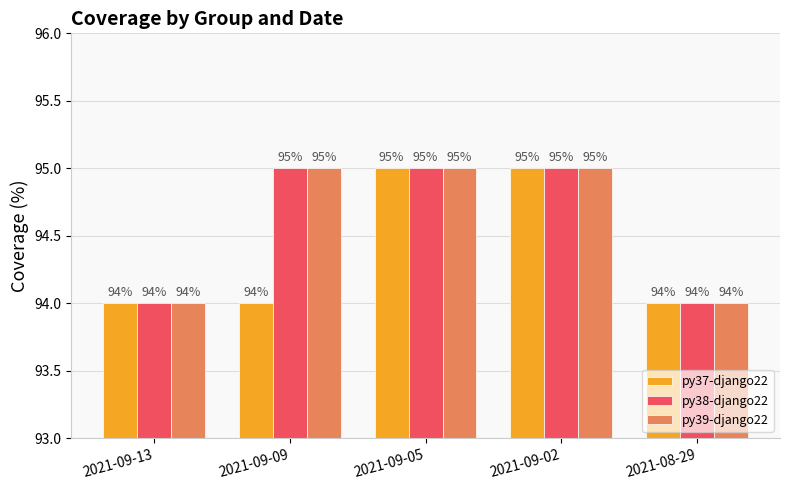

How many values in the py37-django22 series exceed 94?

2